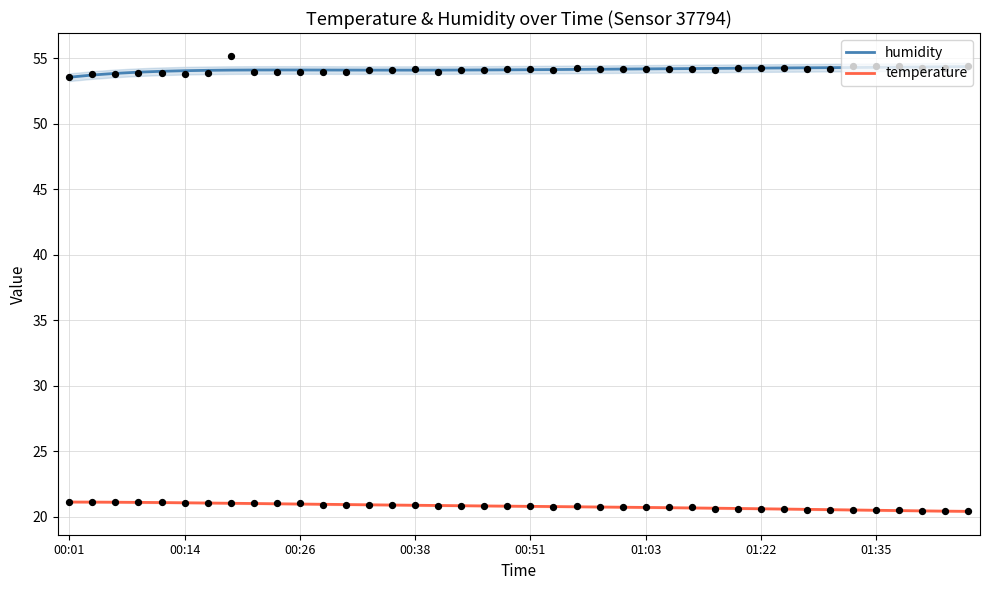

At how many categories does at least one series exceed 38?

40